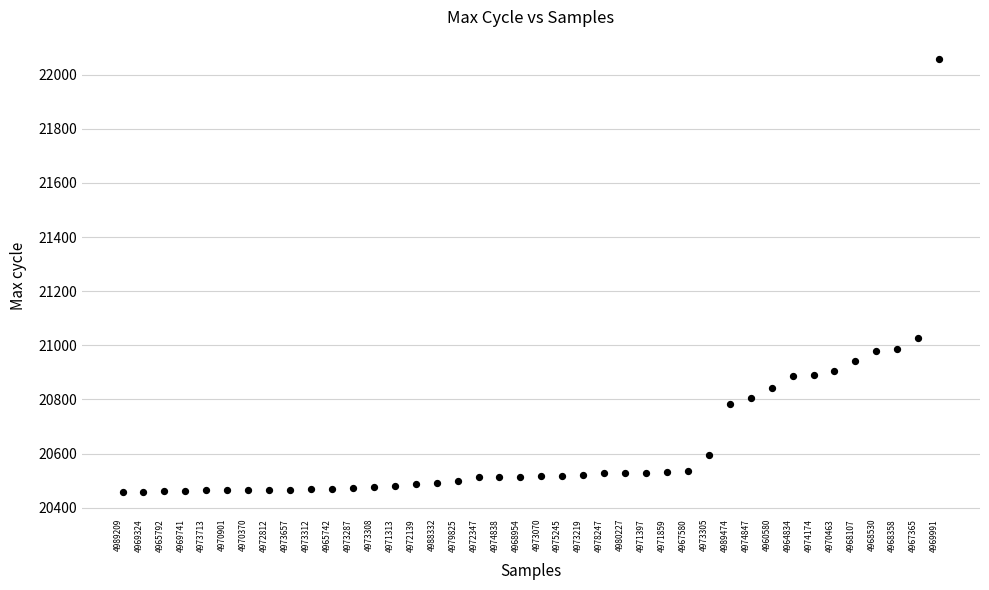

What is the range of Y values (max minus min)?

1602